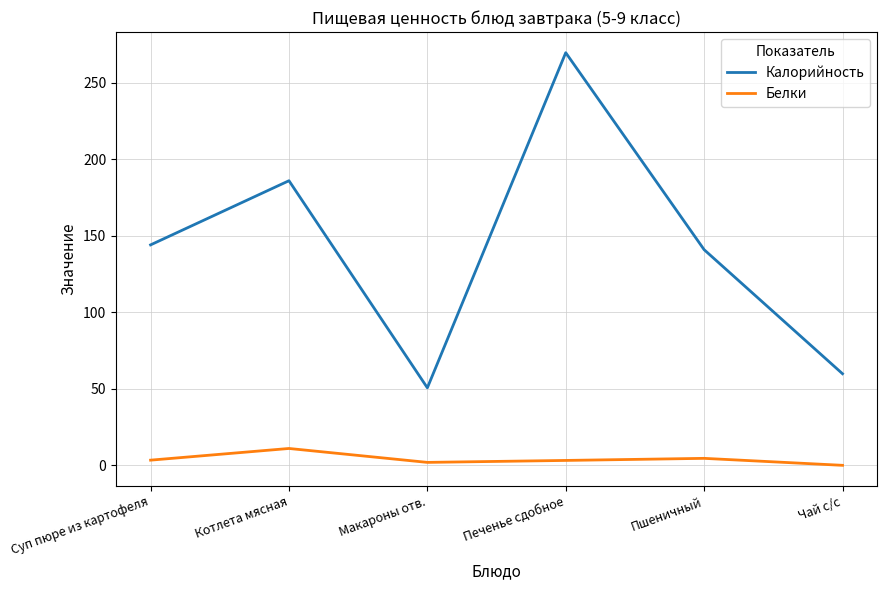

How many series are shown in this chart?

2